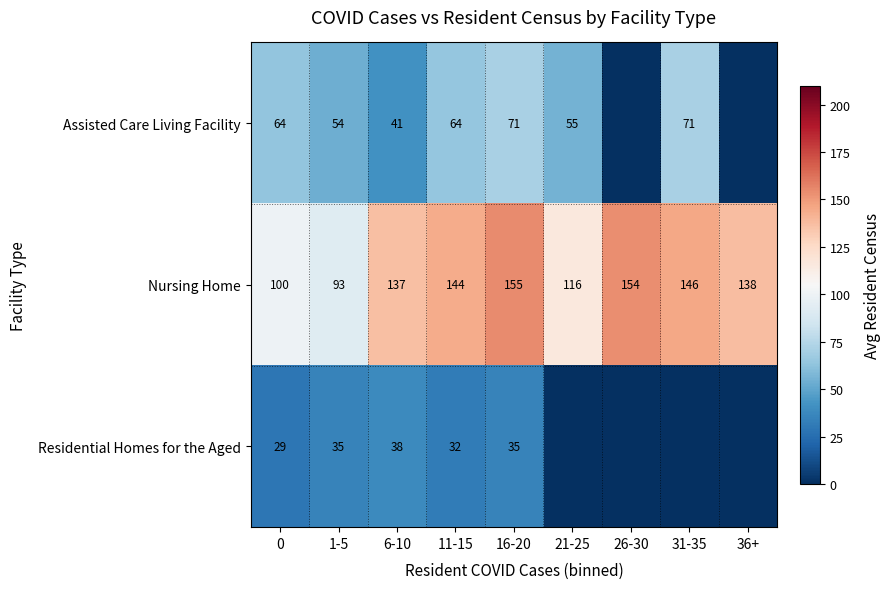

Rank the categories by Nursing Home value from lowest to highest.

1-5, 0, 21-25, 6-10, 36+, 11-15, 31-35, 26-30, 16-20